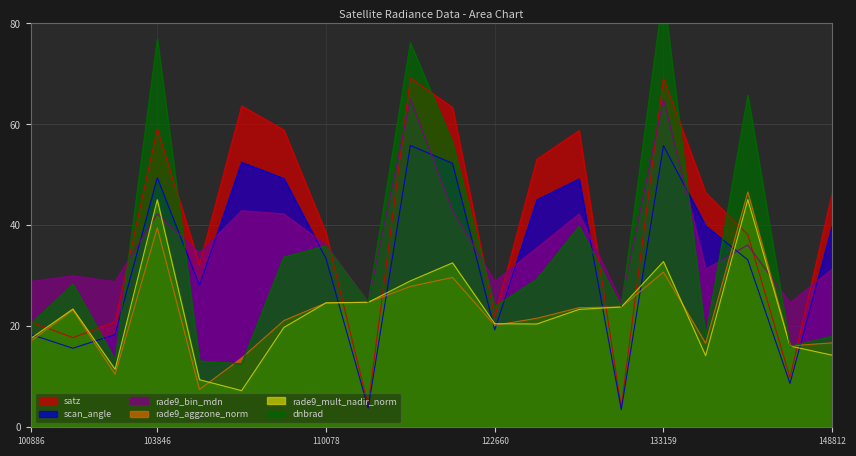

In satz, how many points are higher than both neighbors (excluding endpoints)?

5